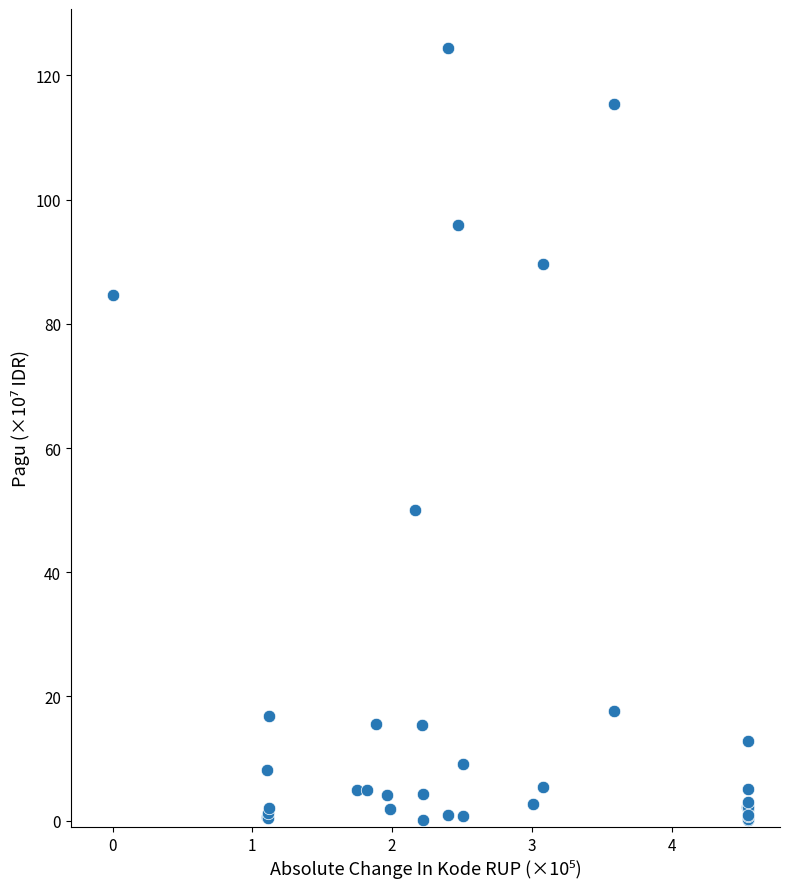

What Y value in the scatter plot is closest to 62?

50.0